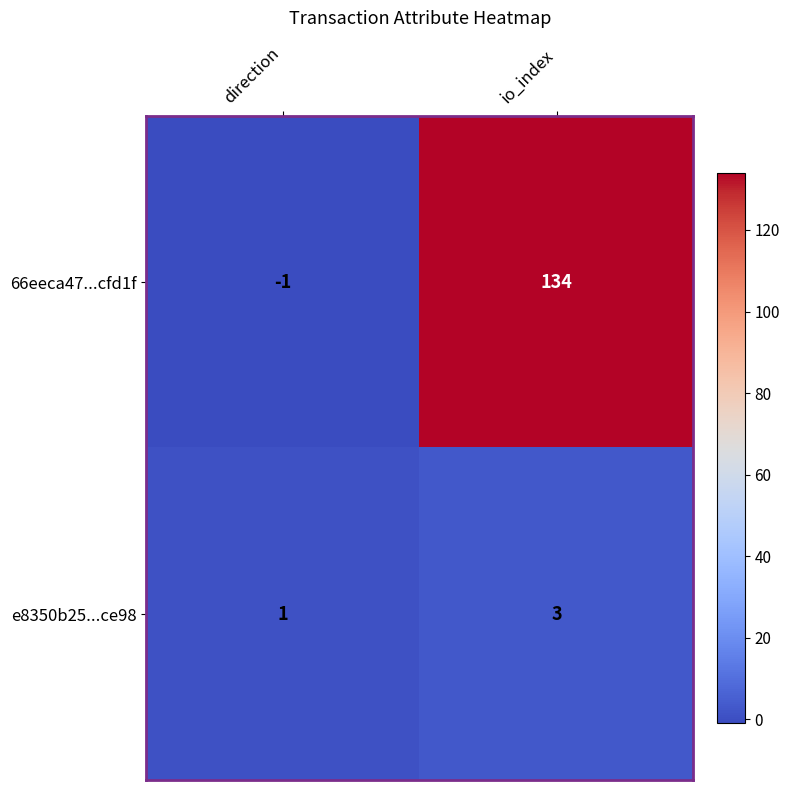

At how many categories does at least one series exceed 45?

1